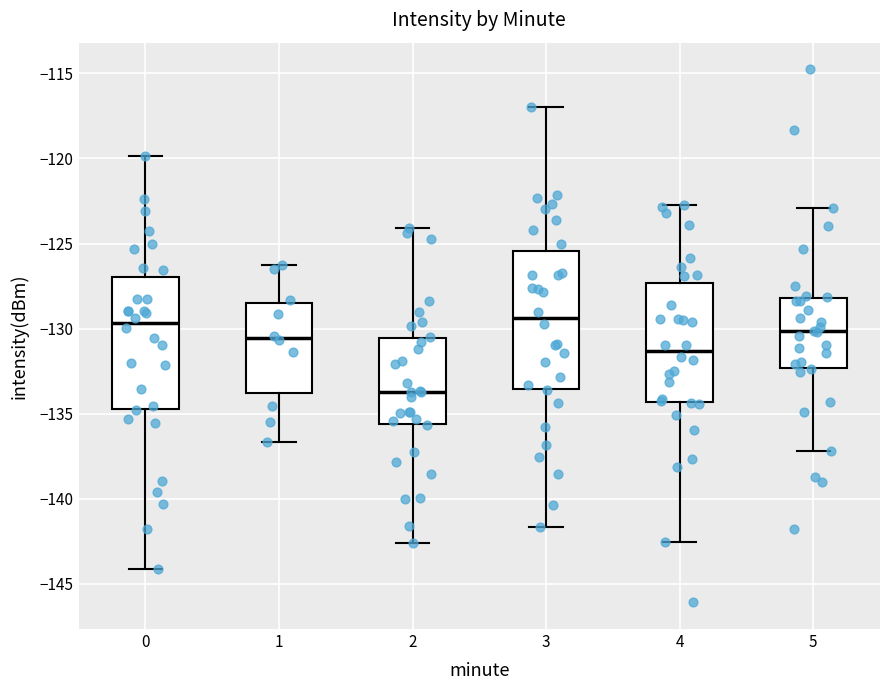

Reading left to right, transcribe this box plot: for each box, give where its median line is, the range the box spans, and where its two whiskers end, as read against the y-axis. The values are not printed on the chart, so give them approximately, as read against the axis.

0: median -129.5, box -134.5 to -127.0, whiskers -144.0 to -120.0
1: median -130.5, box -134.0 to -128.5, whiskers -136.5 to -126.5
2: median -133.5, box -135.5 to -130.5, whiskers -142.5 to -124.0
3: median -129.5, box -133.5 to -125.5, whiskers -141.5 to -117.0
4: median -131.5, box -134.5 to -127.5, whiskers -142.5 to -122.5
5: median -130.0, box -132.5 to -128.0, whiskers -137.0 to -123.0